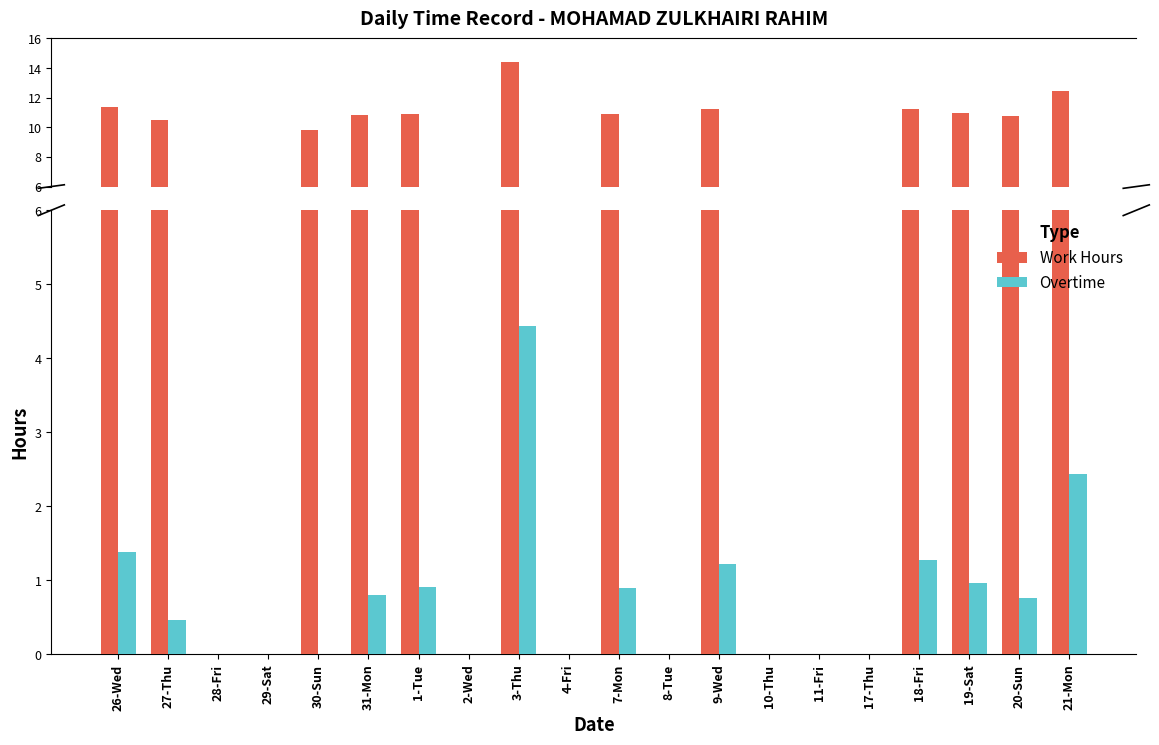

Where is Overtime nearest to the value 2?

21-Mon